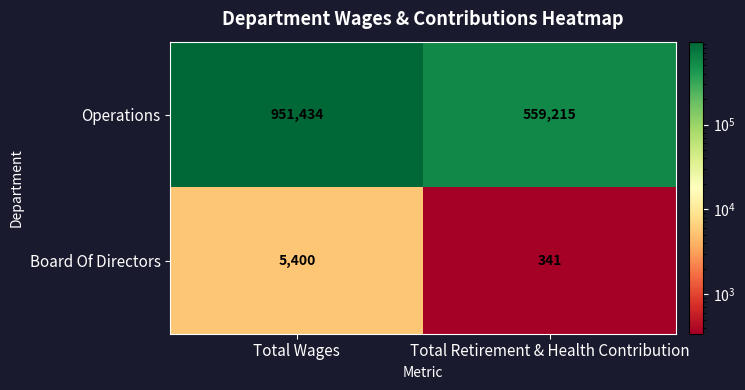

Which label corresponds to the largest value in the chart?

Total Wages